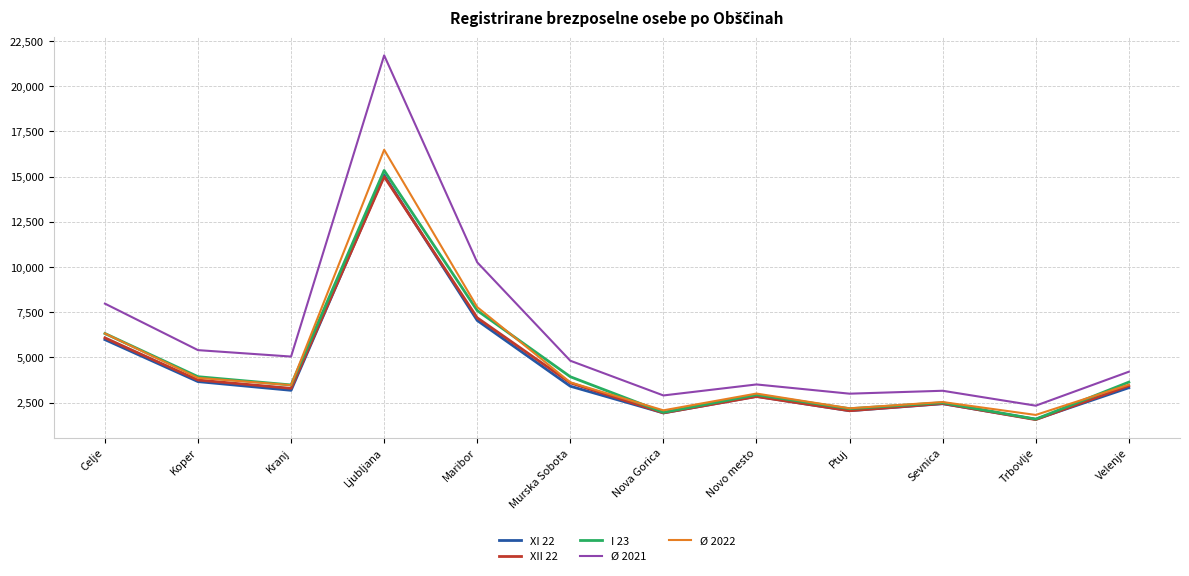

True or false: Ø 2021 and XII 22 cross at least once.

False